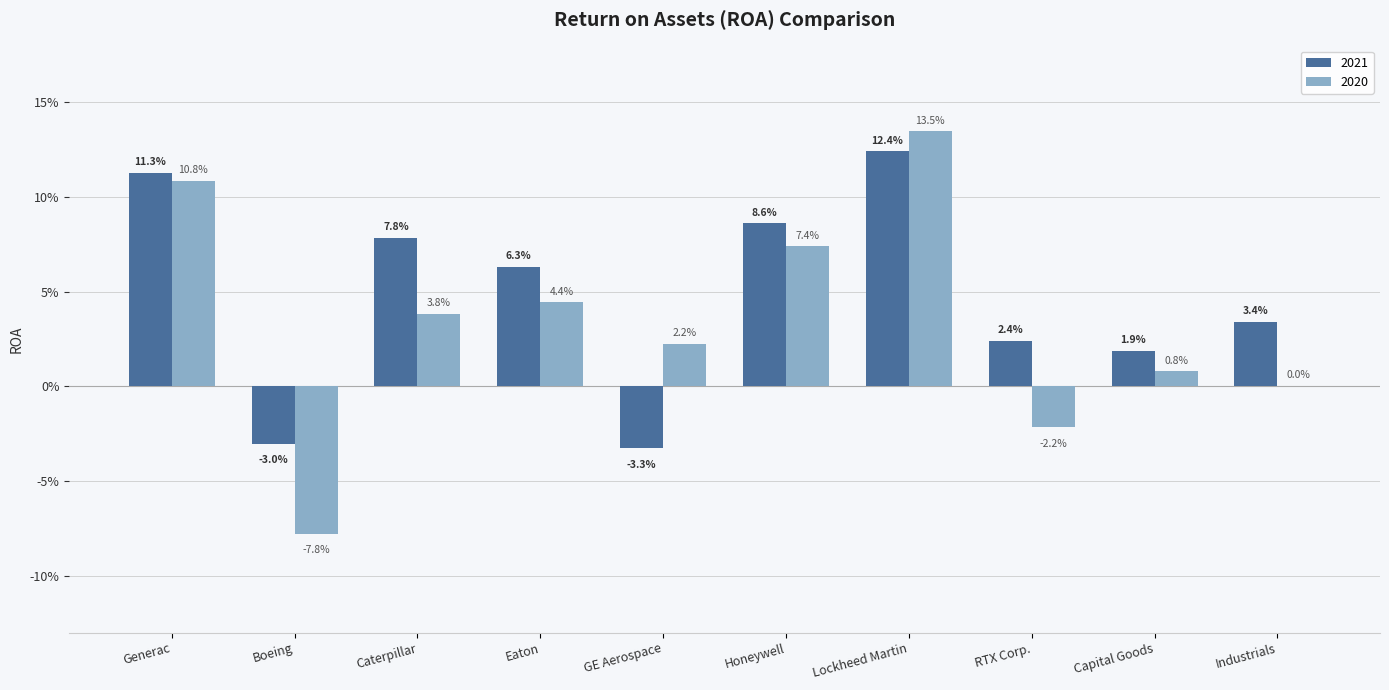

At how many categories does at least one series exceed 0?

9